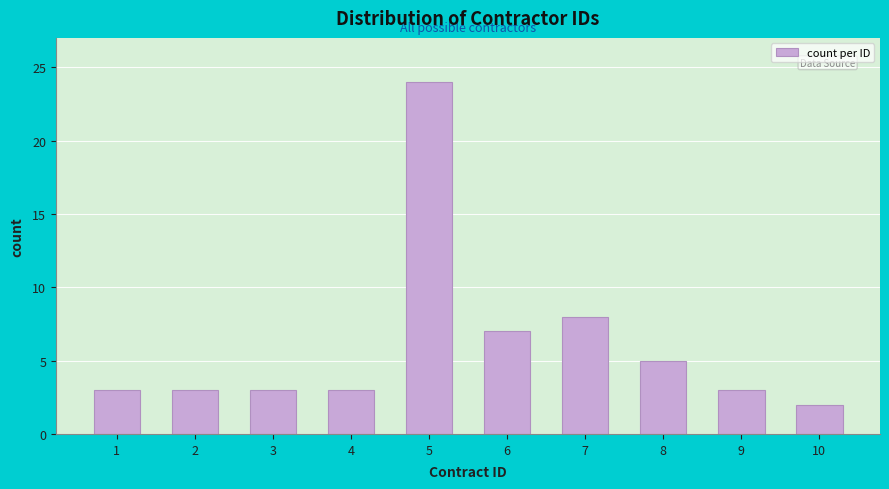

Reading left to right, list all the values displayed in this chart.

3	3	3	3	24	7	8	5	3	2